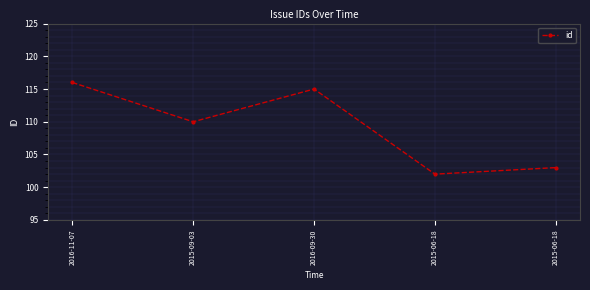

What is the label of the 1st point from the left?

2016-11-07